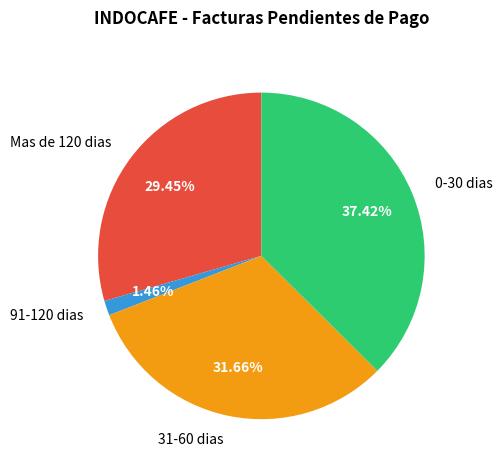

Does Mas de 120 dias represent more than half of the total?

No